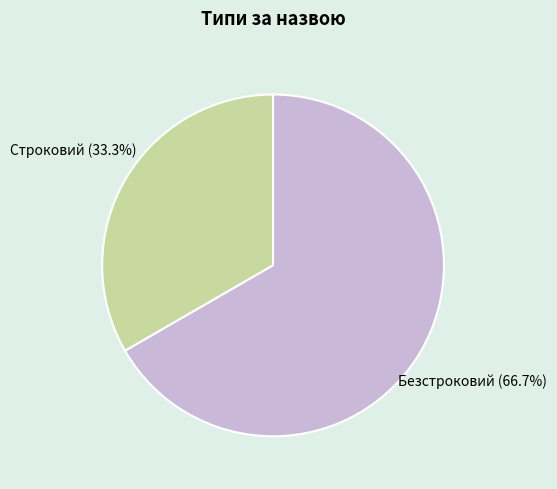

True or false: Безстроковий accounts for 58% of the total.

False